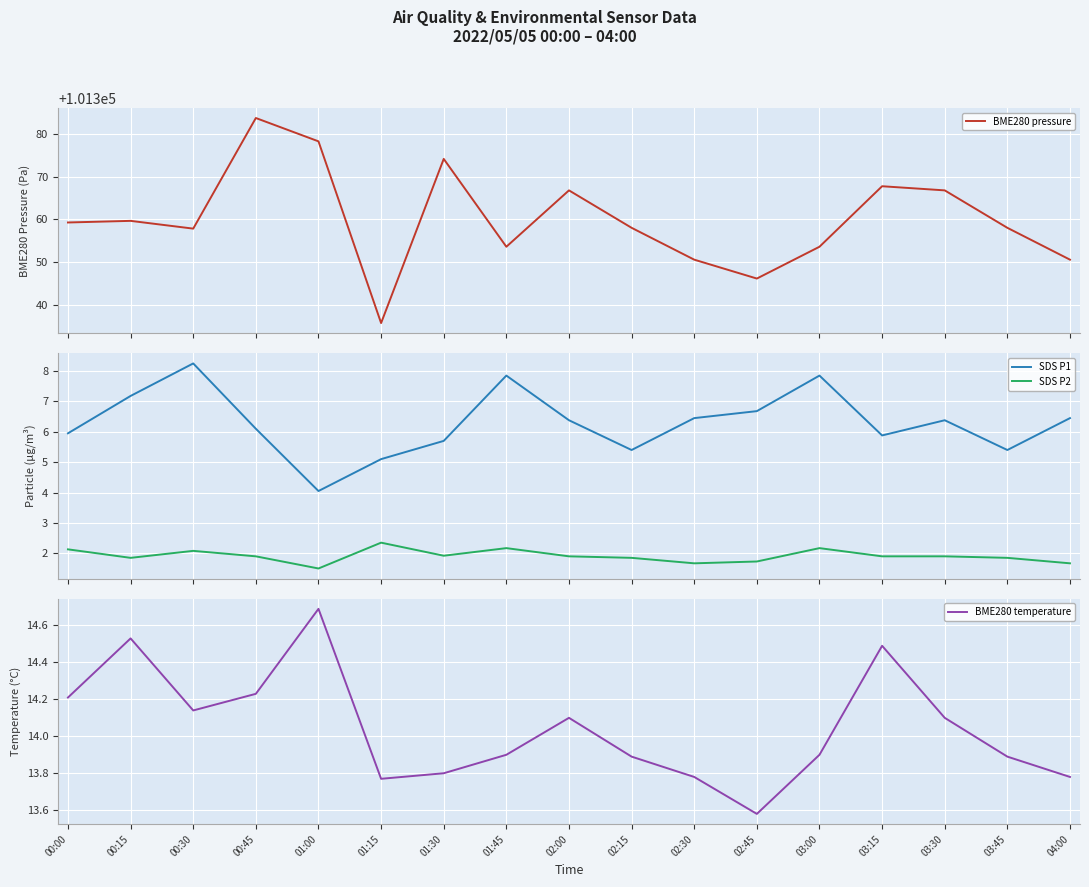

At which label is BME280 pressure closest to 101359?

00:00